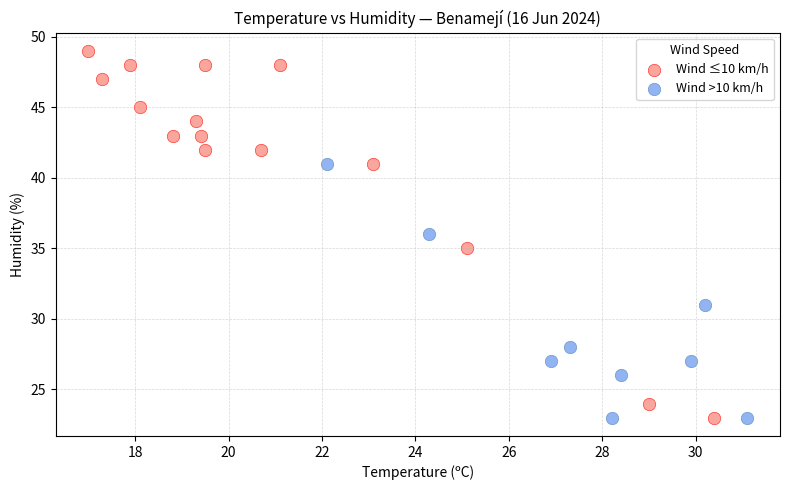

What are all the series names shown in the legend?

Wind ≤10 km/h, Wind >10 km/h